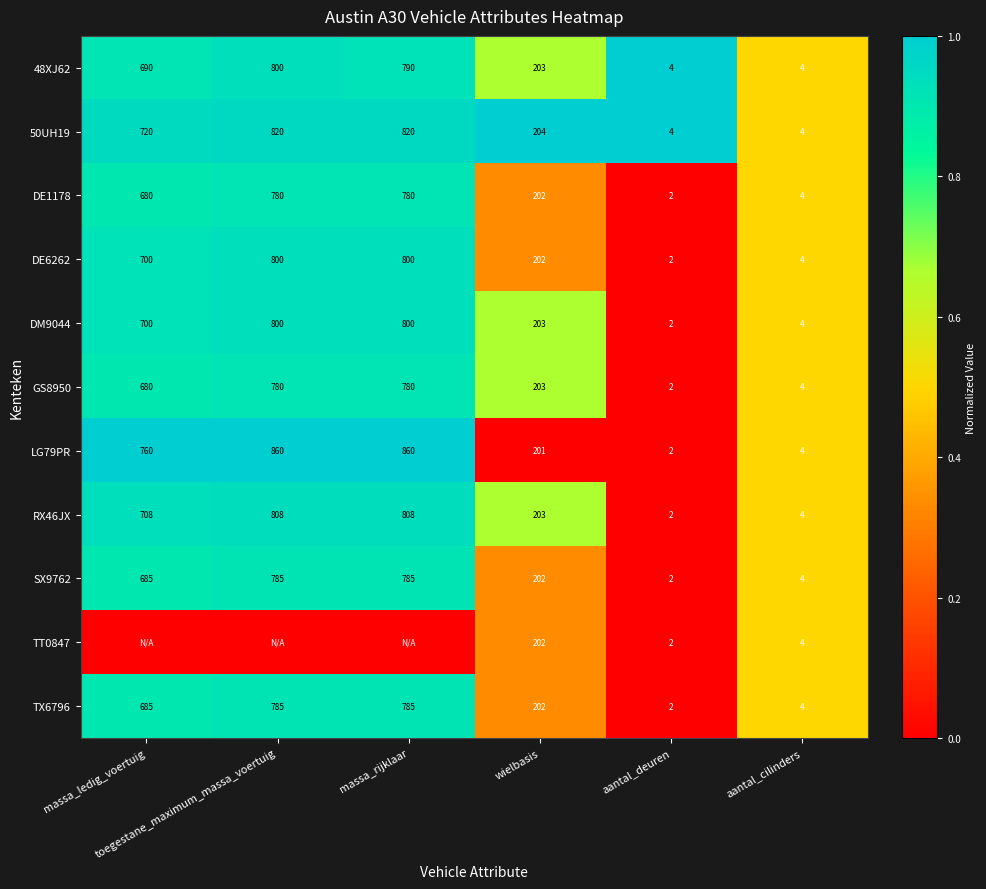

What is the sum of all TX6796 values?

2463